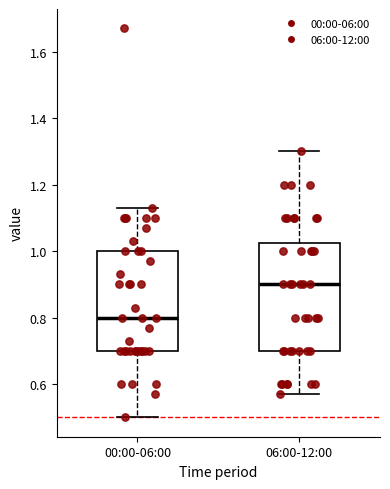

Where does the lower whisker of the box for 06:00-12:00 end on the y-axis? The values are not printed on the chart, so give them approximately, as read against the axis.

0.58